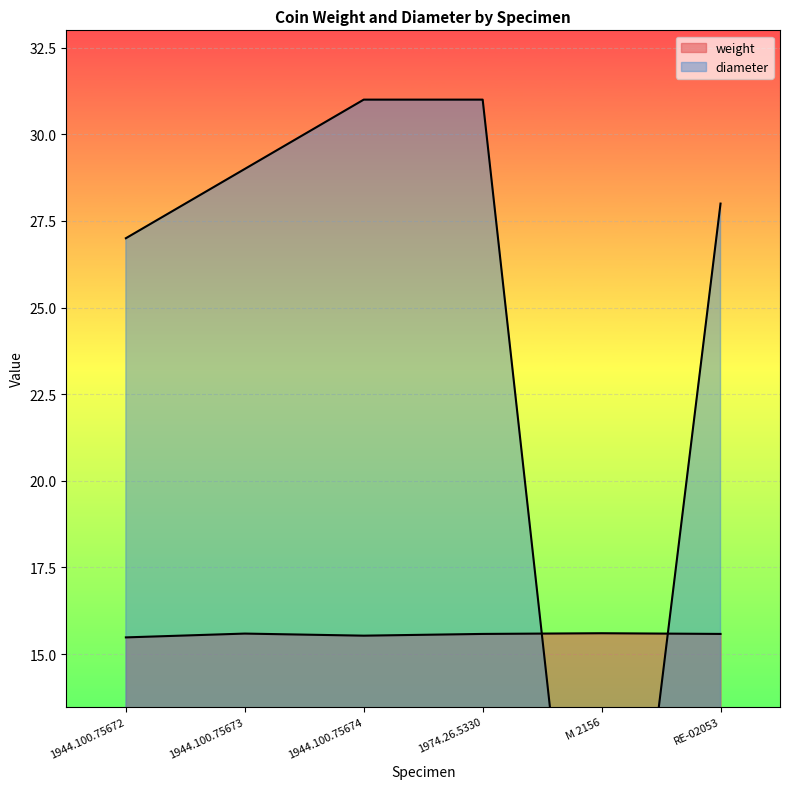

What is the greatest value displayed?

31.0